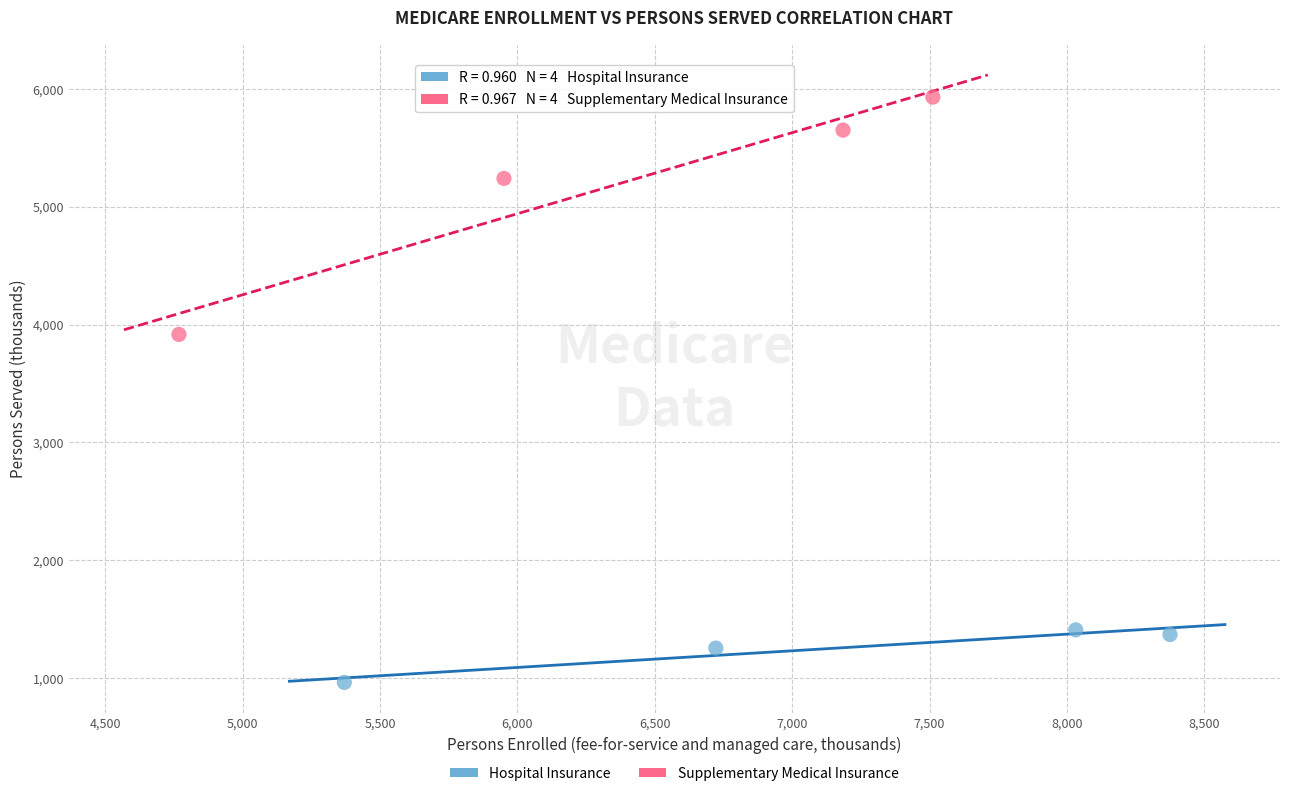

Which series contains the highest Y value?

Supplementary Medical Insurance